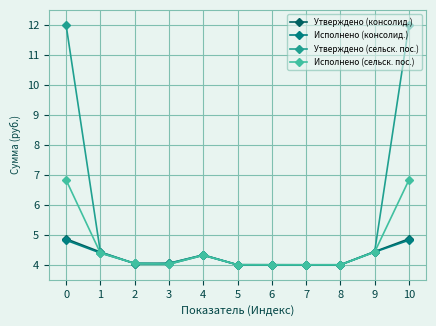

What is the sum of the Утверждено (сельск. пос.) values at 7 and 2?

8.0